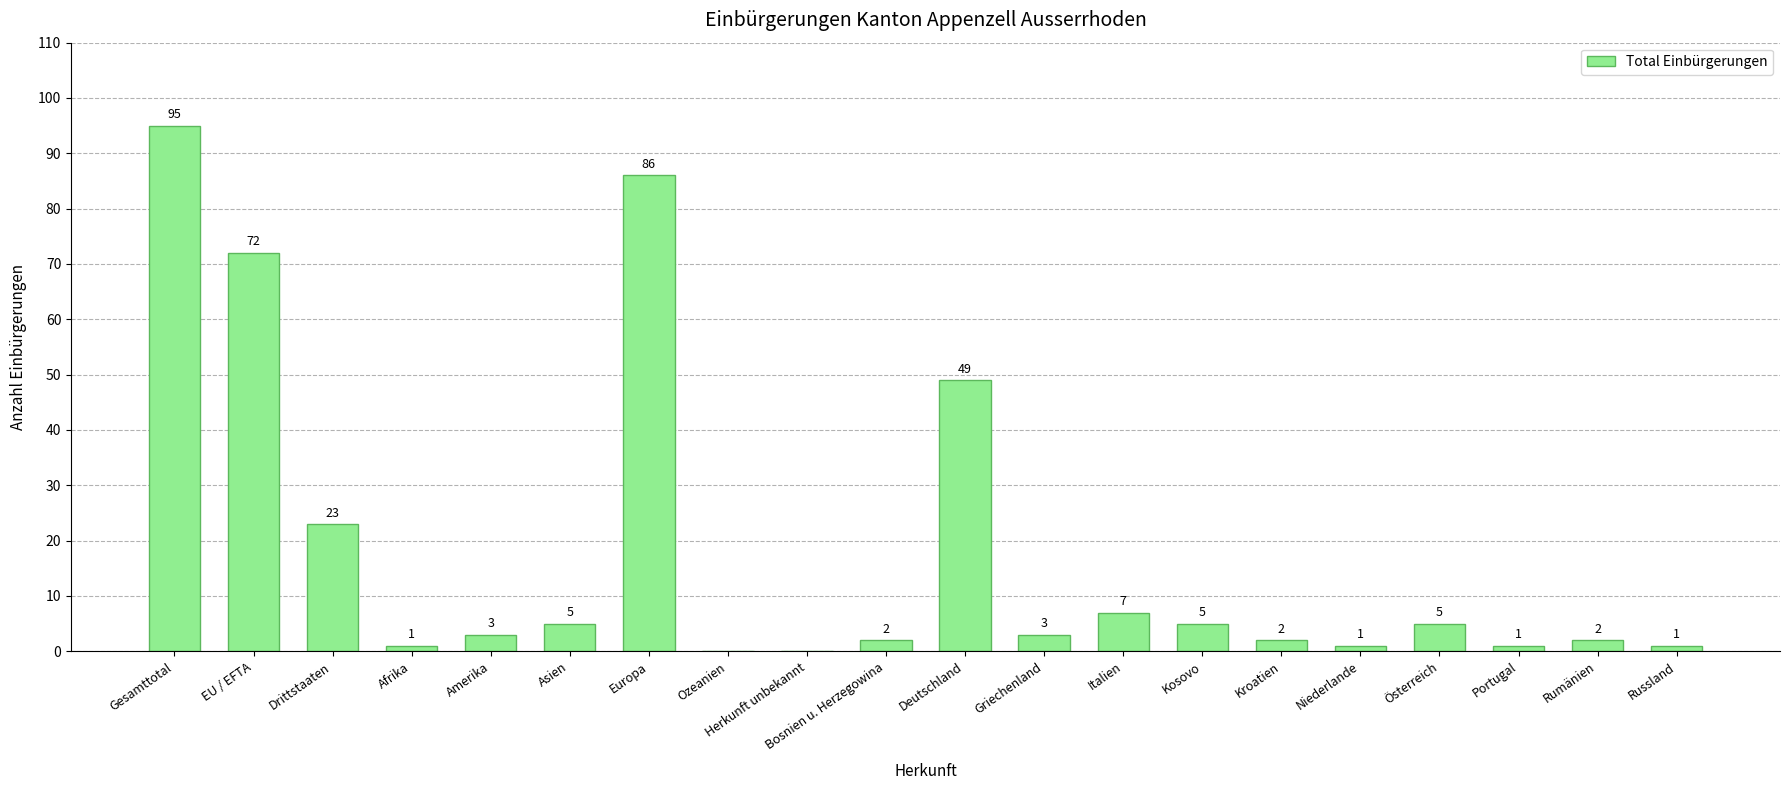

Between Afrika and Kroatien, which is larger?

Kroatien